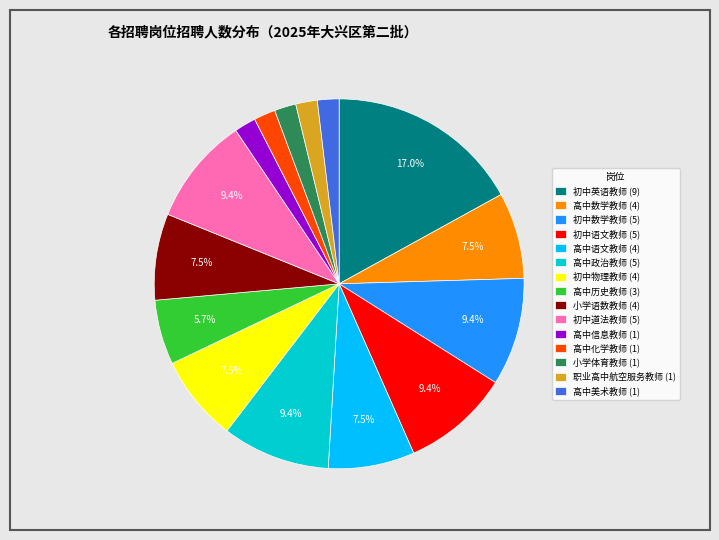

Which has a higher value, 高中数学教师 (4) or 初中道法教师 (5)?

初中道法教师 (5)